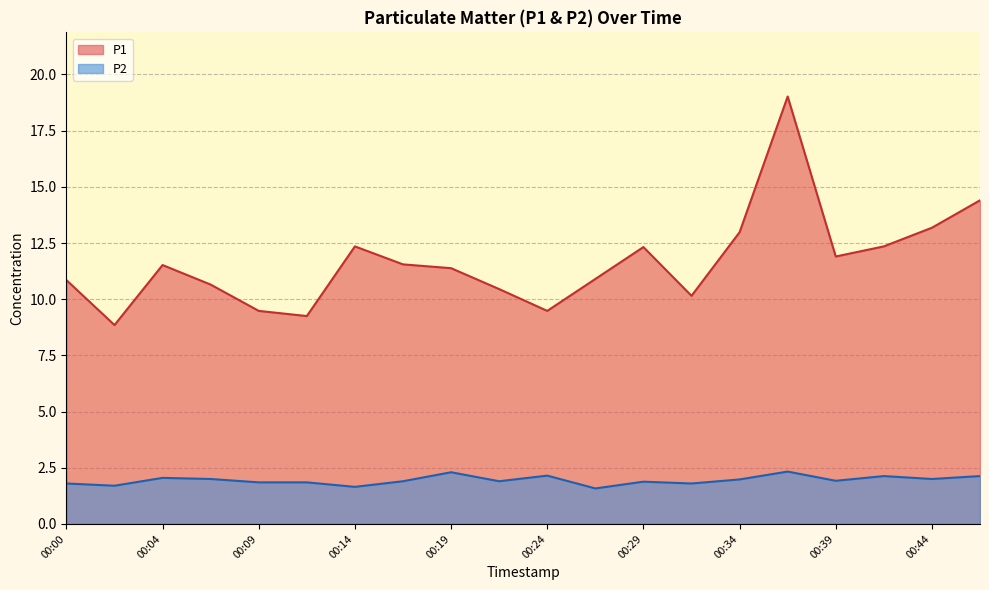

Which series has the largest total across all categories?

P1